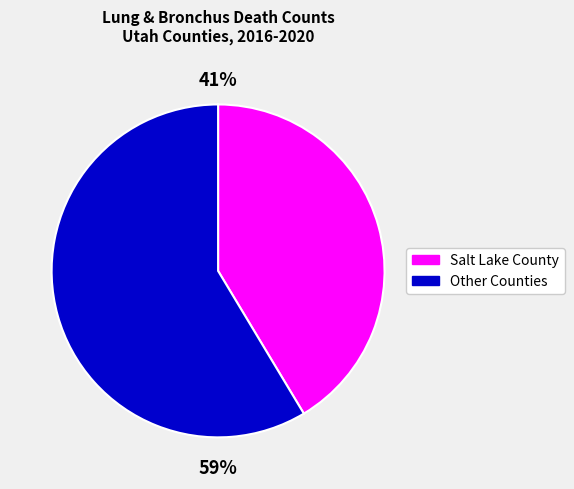

Which category has the biggest portion of the pie?

Other Counties